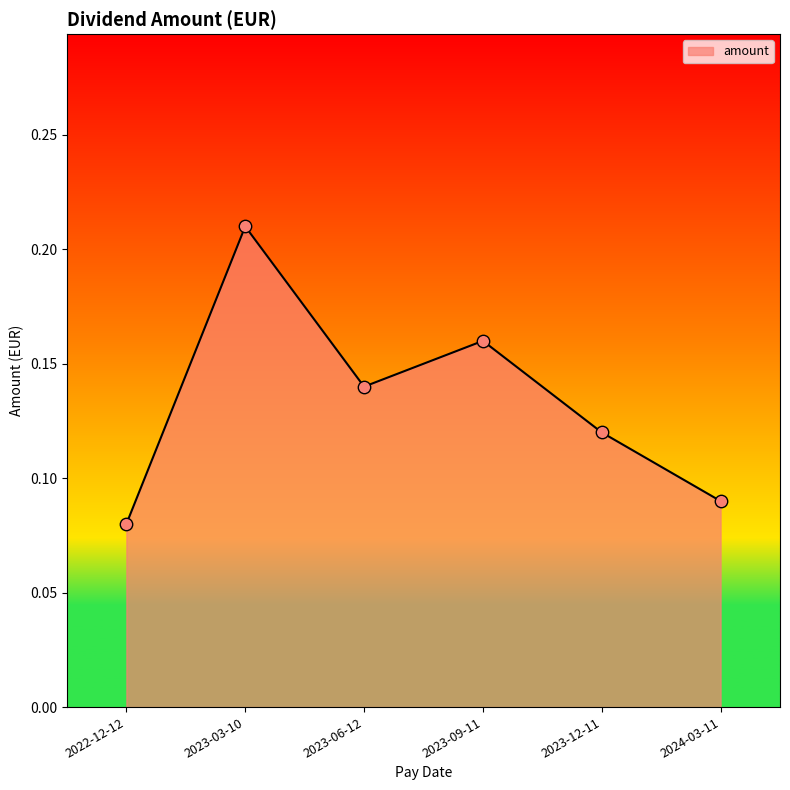

Between 2024-03-11 and 2023-03-10, which is larger?

2023-03-10